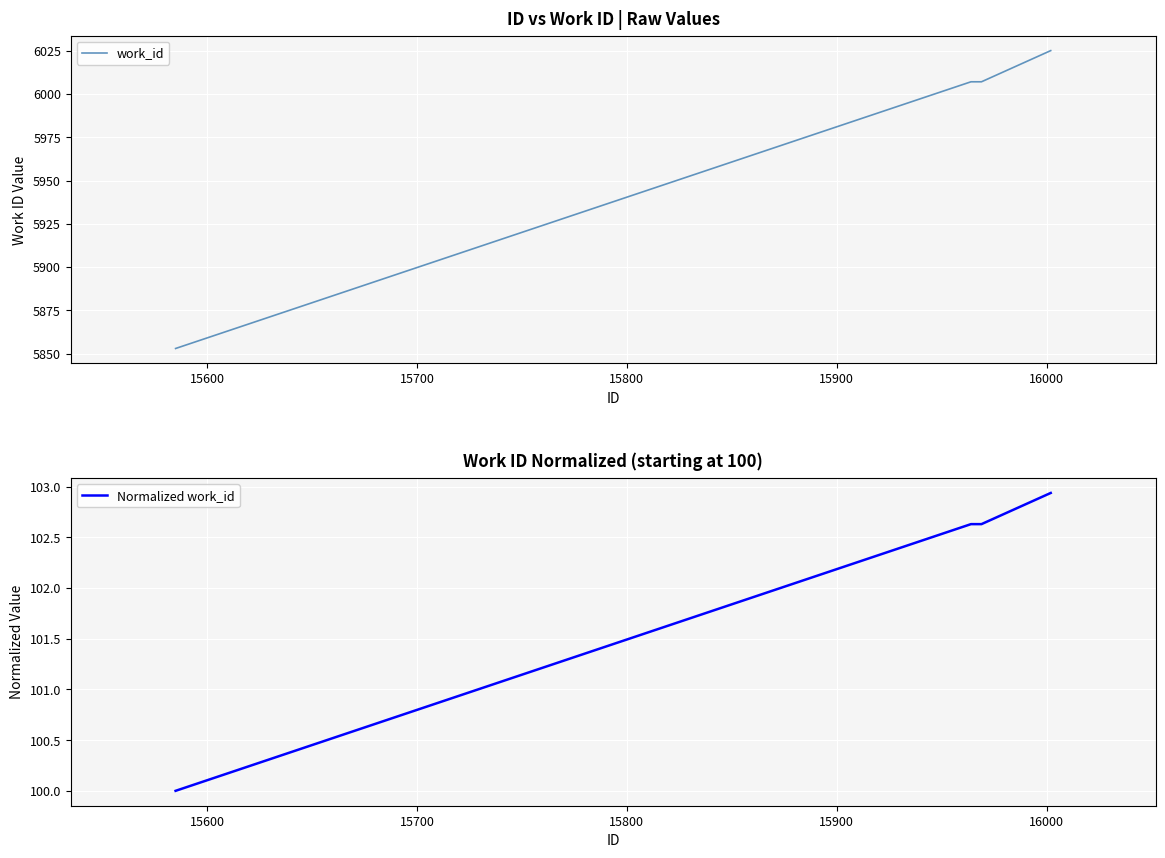

True or false: work_id and Normalized work_id cross at least once.

False